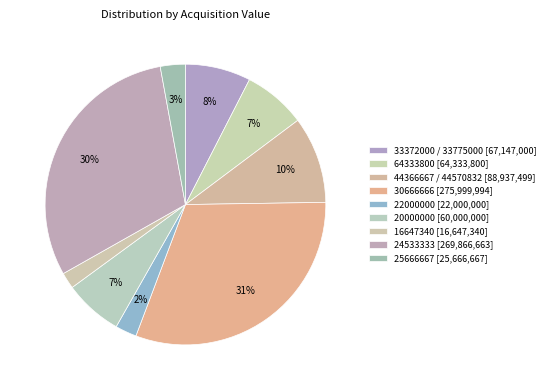

How many slices are in this pie chart?

9